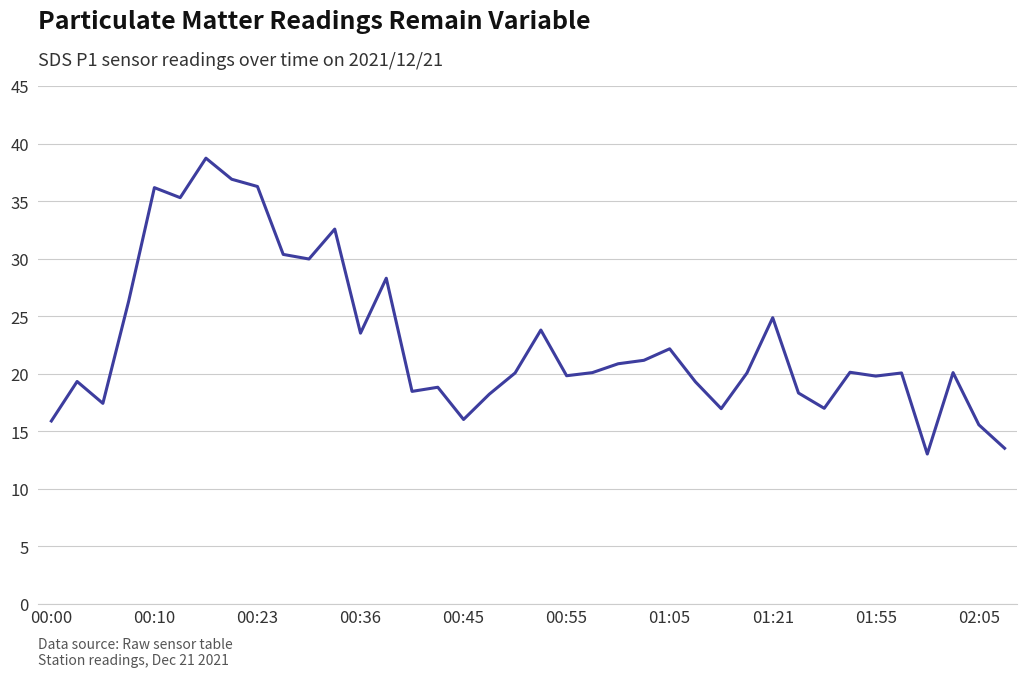

What is the maximum value shown in the chart?

38.7